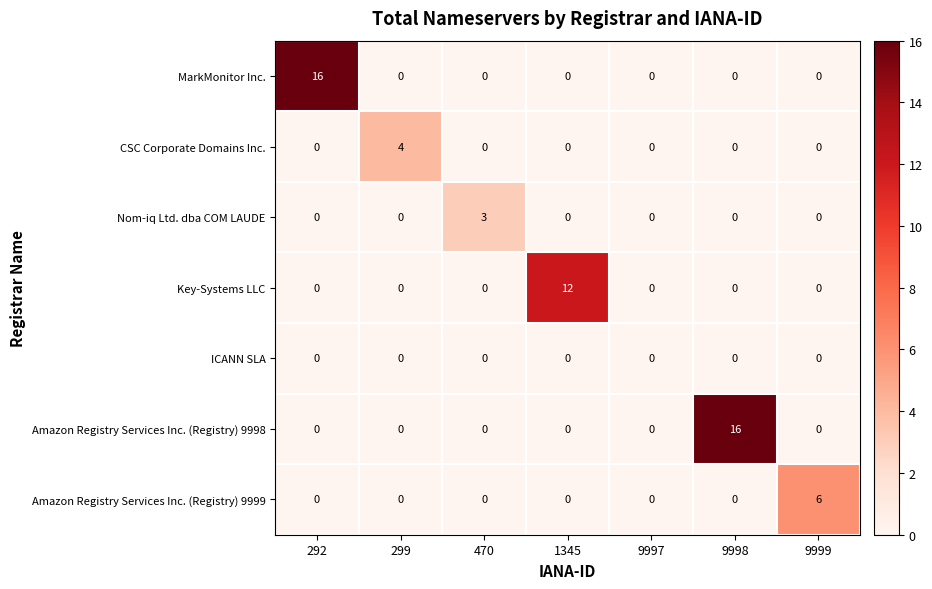

At which label does Amazon Registry Services Inc. (Registry) 9998 reach its peak?

9998